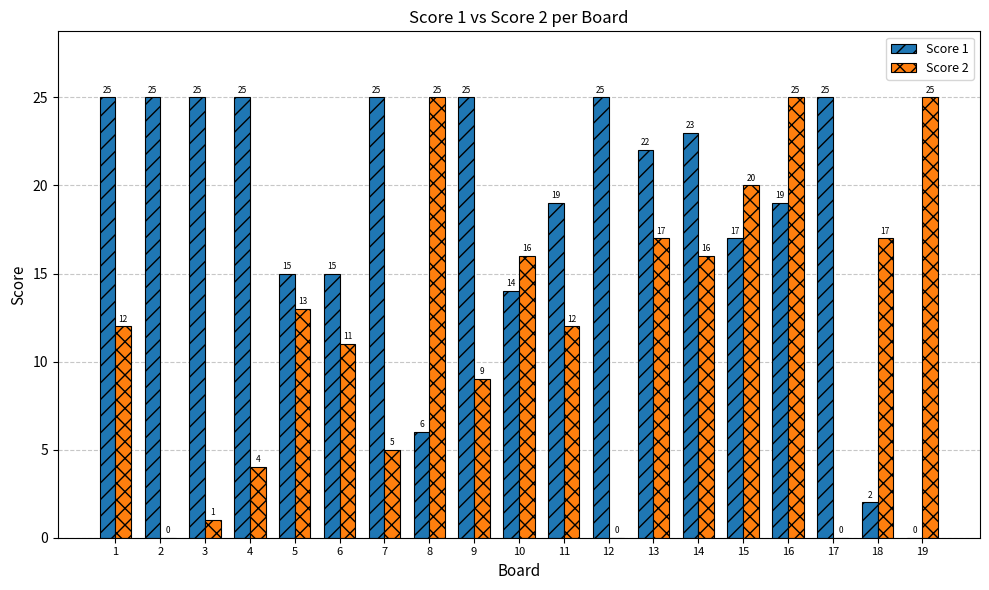

What is the total value across all series at 16?

44